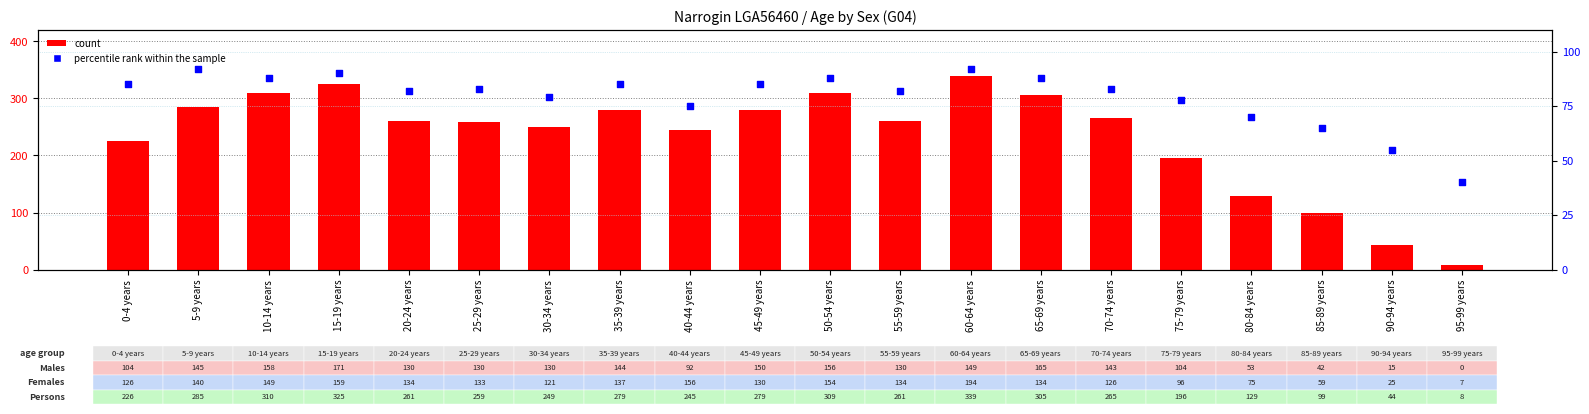

Is the value of percentile rank within the sample at 85-89 years greater than the value of count at 90-94 years?

Yes